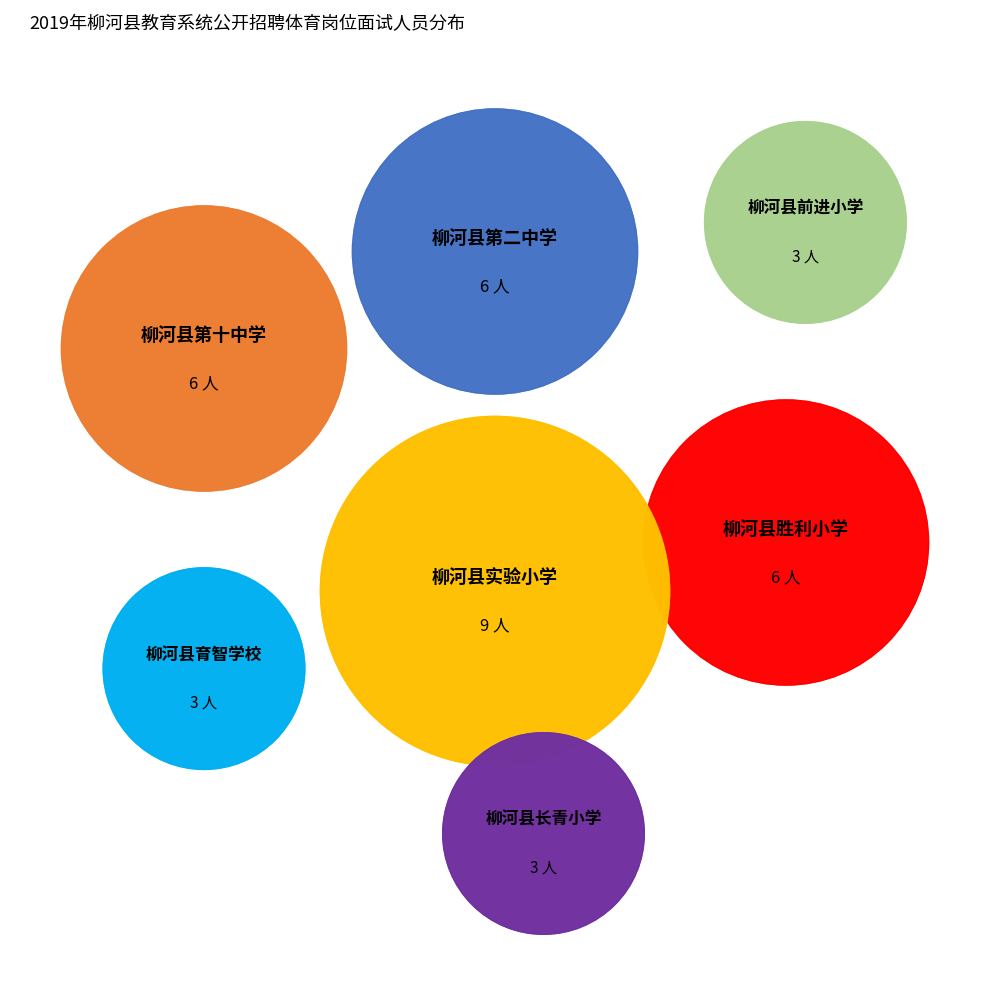

To the nearest percent, what is the difference between the largest and smallest slice percentages?

17%